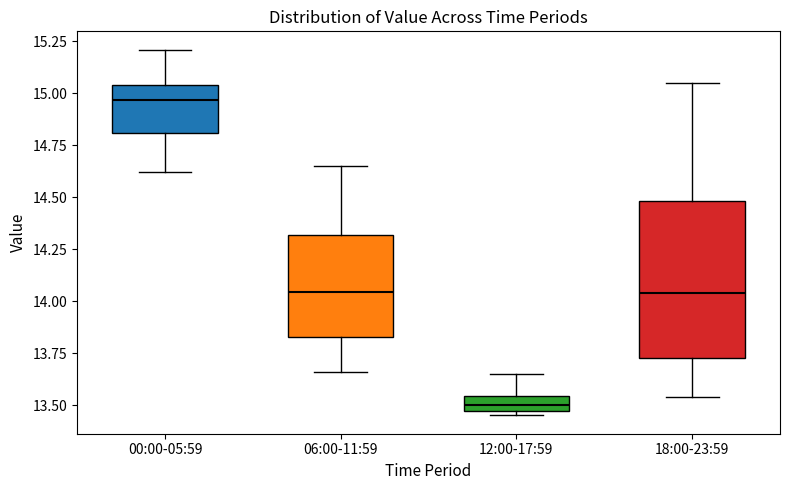

Which box's median line is the highest?

00:00-05:59